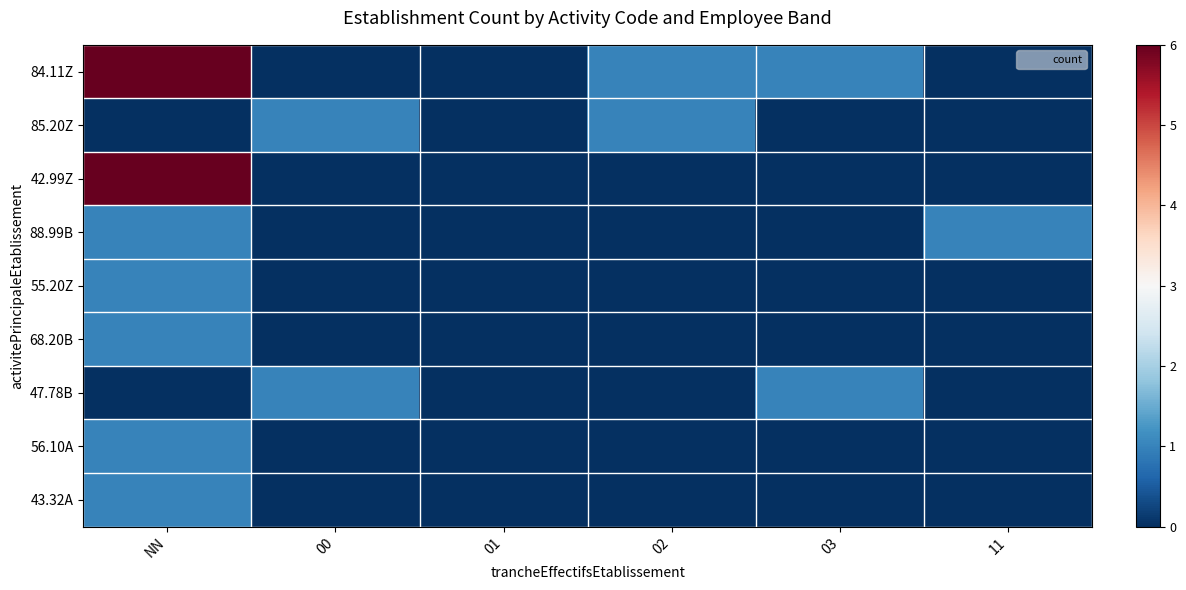

List the series in order of their peak value, highest first.

84.11Z, 42.99Z, 85.20Z, 88.99B, 55.20Z, 68.20B, 47.78B, 56.10A, 43.32A